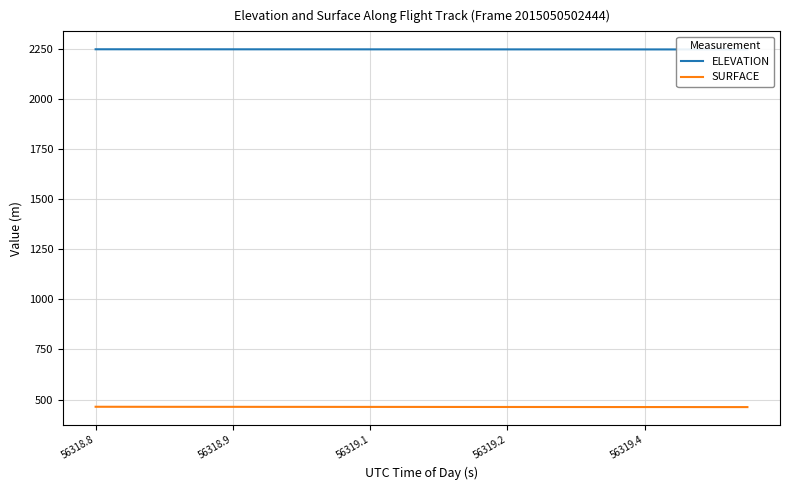

What is the label of the 16th point from the right?

56318.9